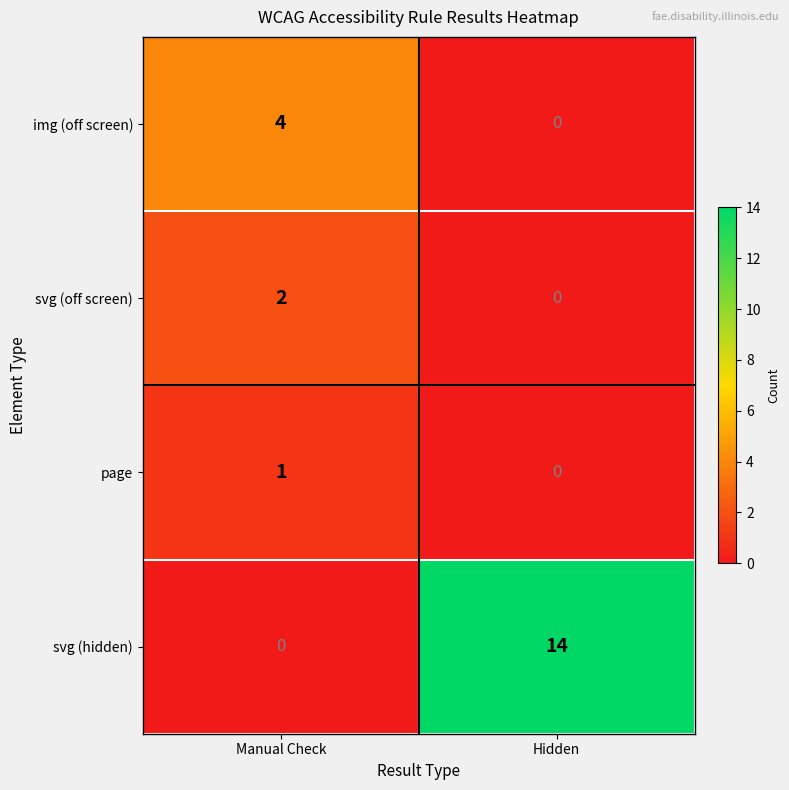

Reading left to right, list all the values displayed in this chart.

img (off screen): Manual Check=4	Hidden=0
svg (off screen): Manual Check=2	Hidden=0
page: Manual Check=1	Hidden=0
svg (hidden): Manual Check=0	Hidden=14